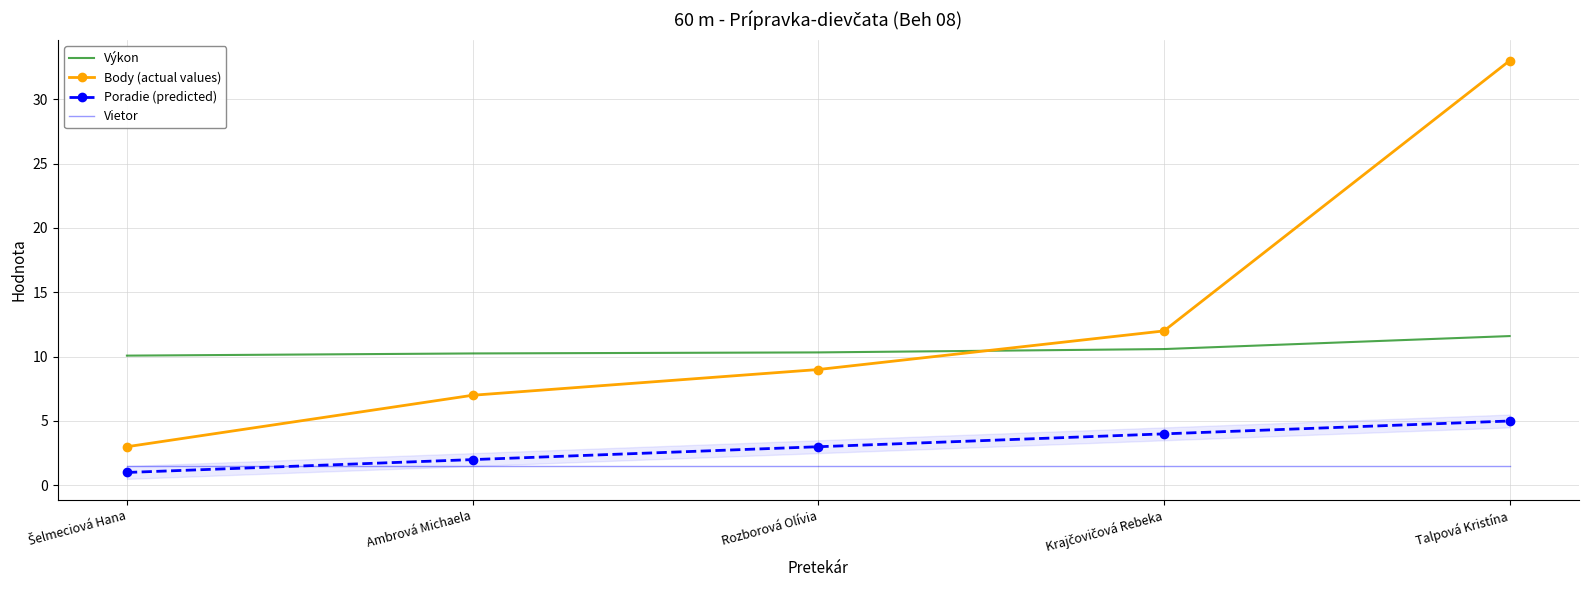

What position from the left is Talpová Kristína?

5